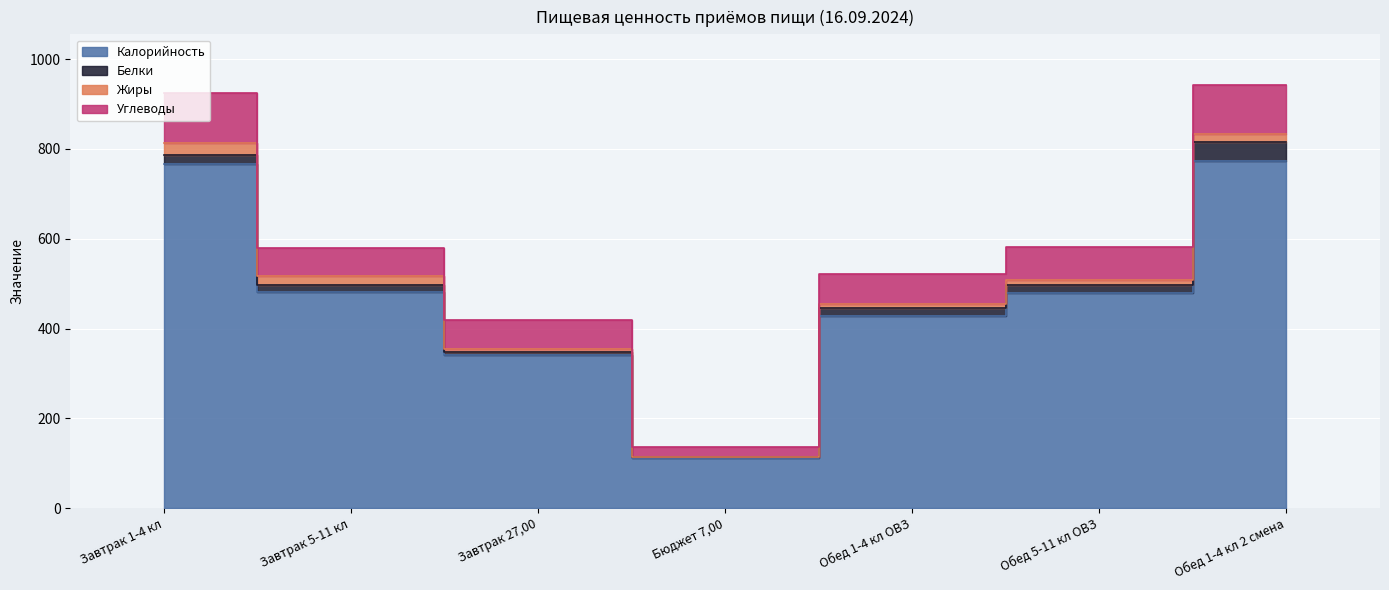

At which category does Калорийность reach its first local valley?

Бюджет 7,00